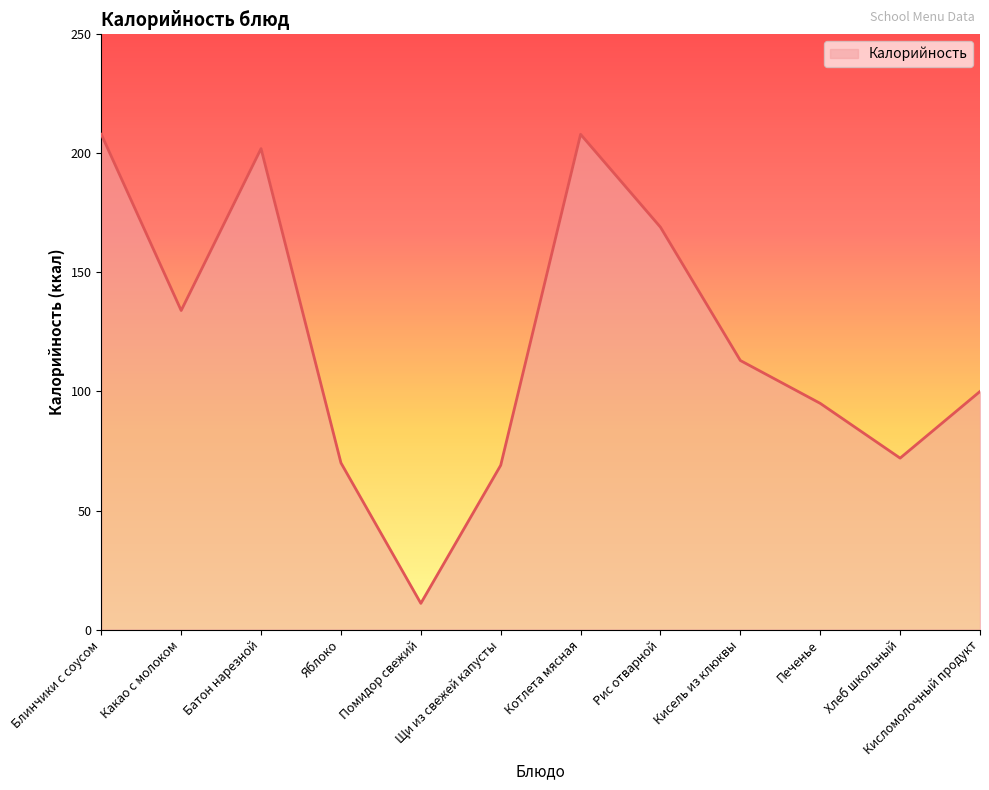

Does the chart have visible grid lines?

No